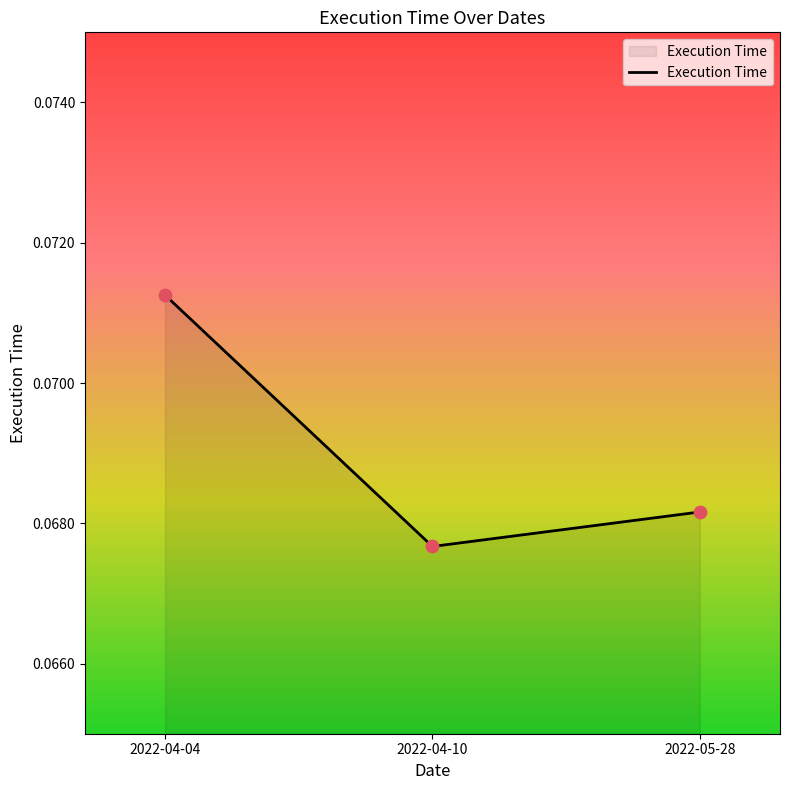

Between 2022-04-10 and 2022-04-04, which is larger?

2022-04-04